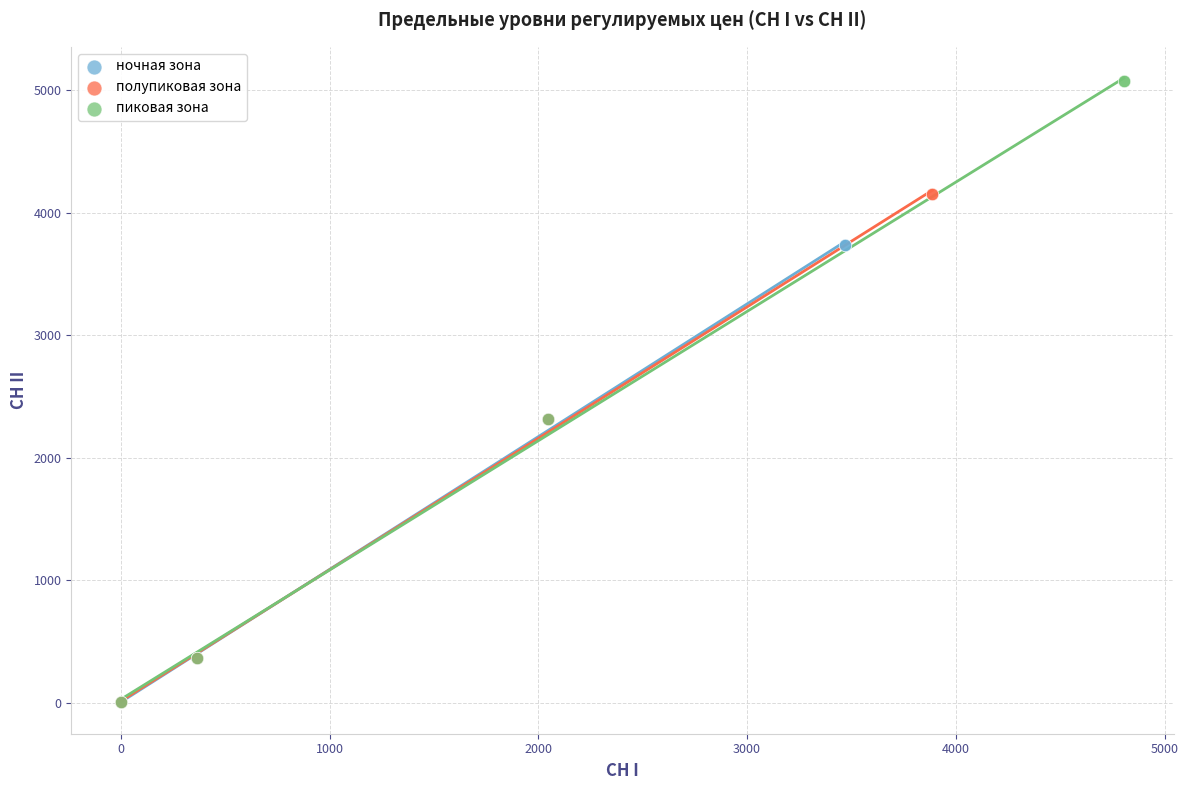

Which series reaches the maximum Y coordinate?

пиковая зона